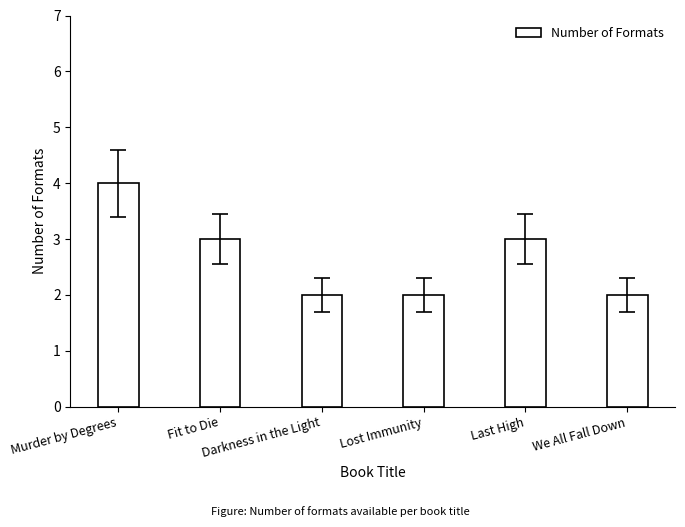

Which has a higher value, Lost Immunity or Fit to Die?

Fit to Die